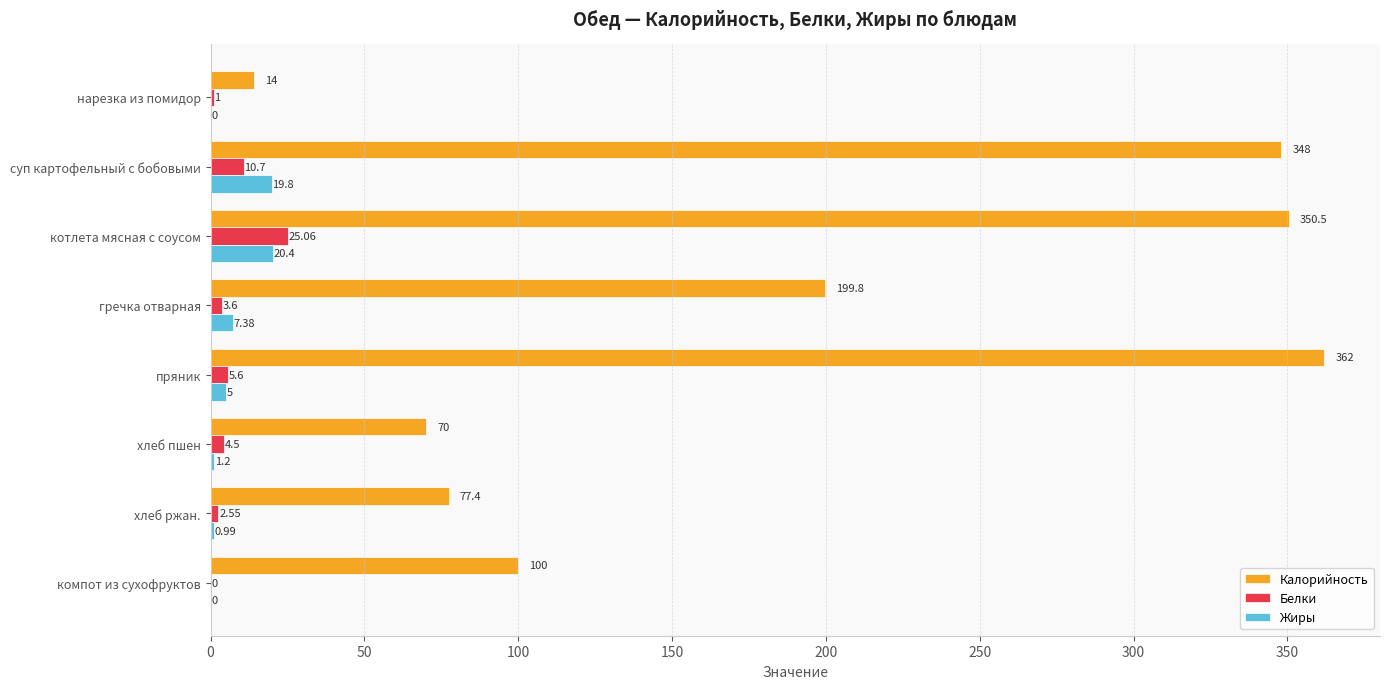

At which label is Жиры closest to 10?

гречка отварная